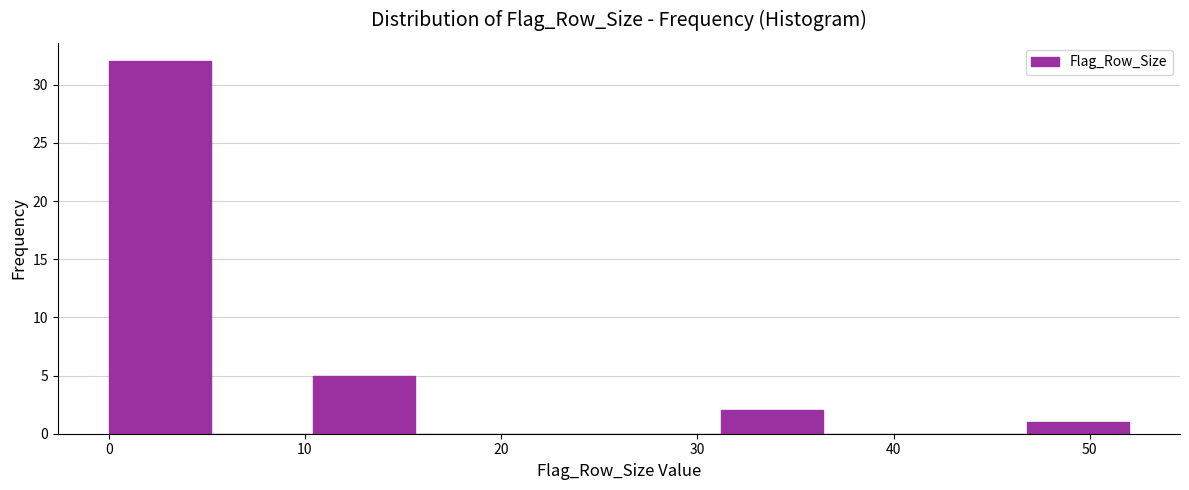

Which range on the x-axis has the tallest bar?

0.0 to 5.2